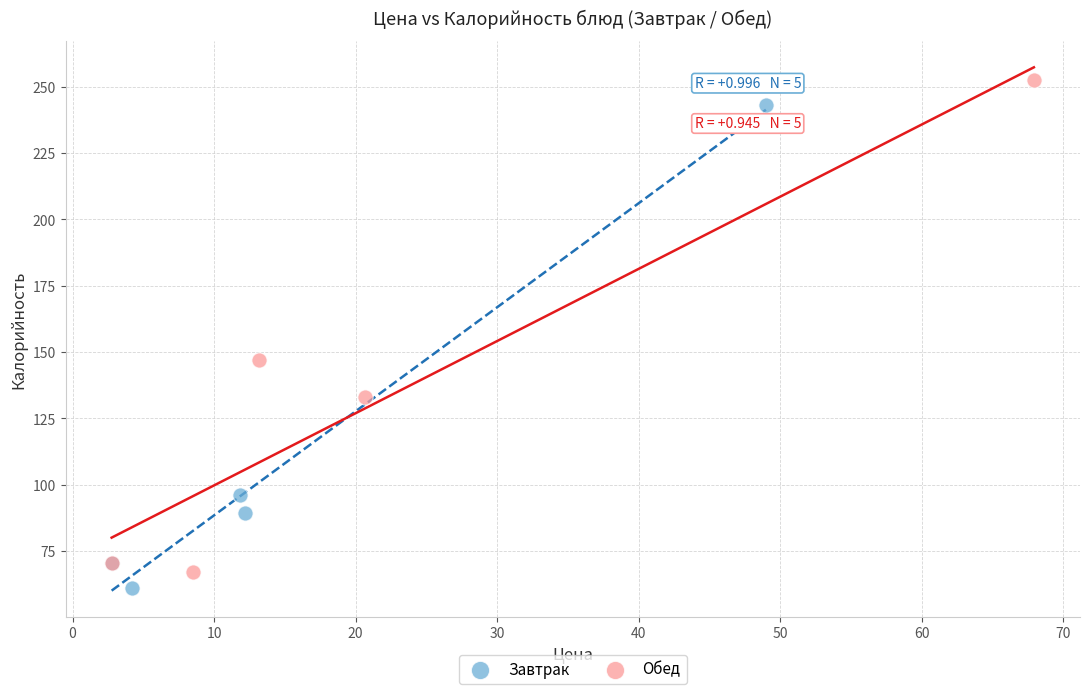

What are all the series names shown in the legend?

Завтрак, Обед